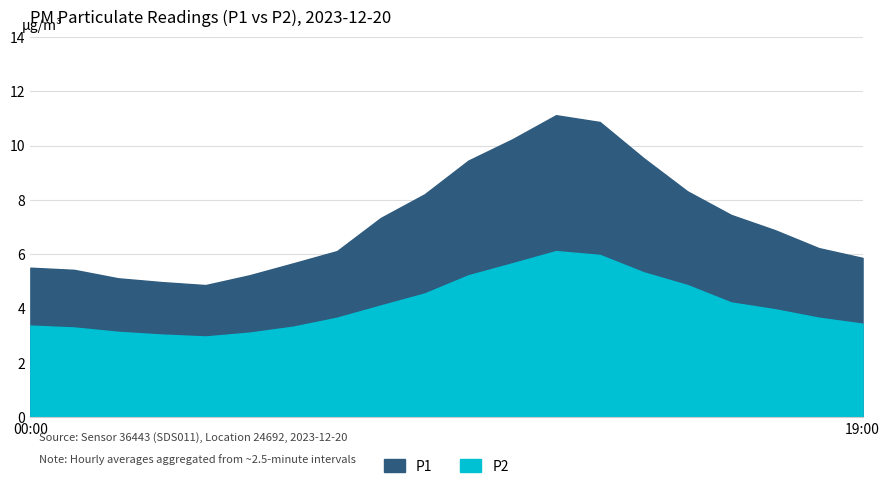

What is the average value of the P2 series?

4.2